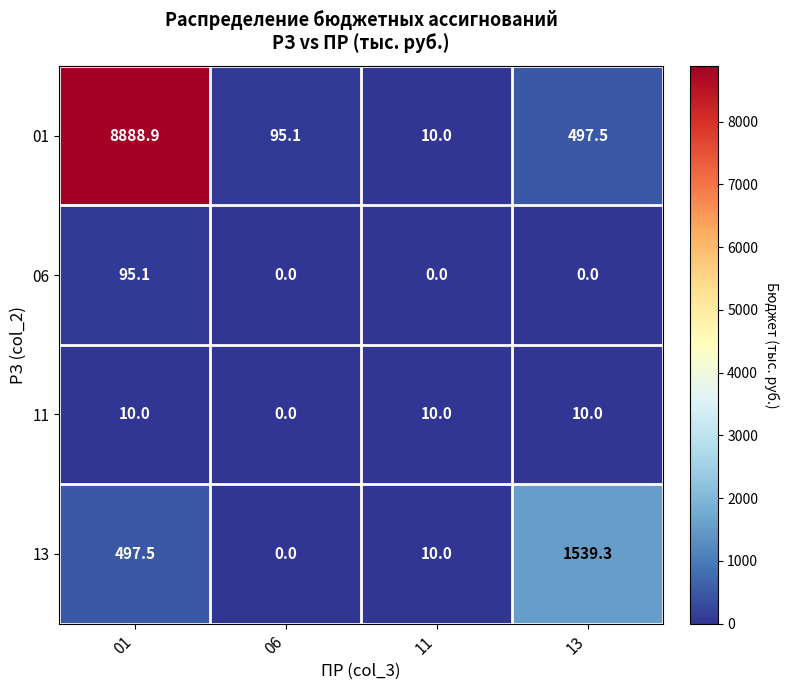

The 13 series shows 0.0 at 06. True or false?

True